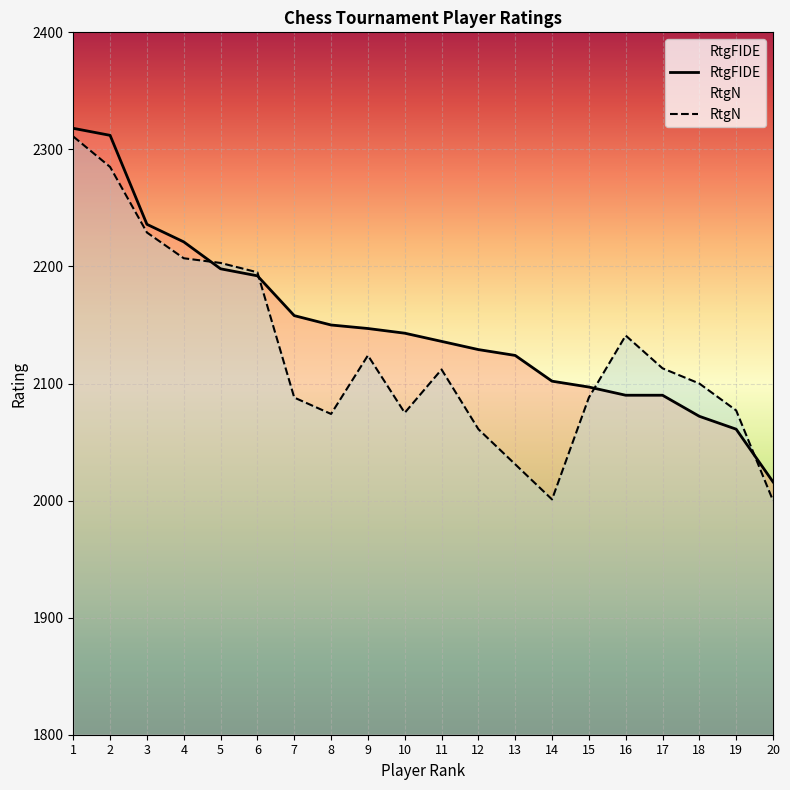

What is the approximate value at 13, to the nearest 50?

2100